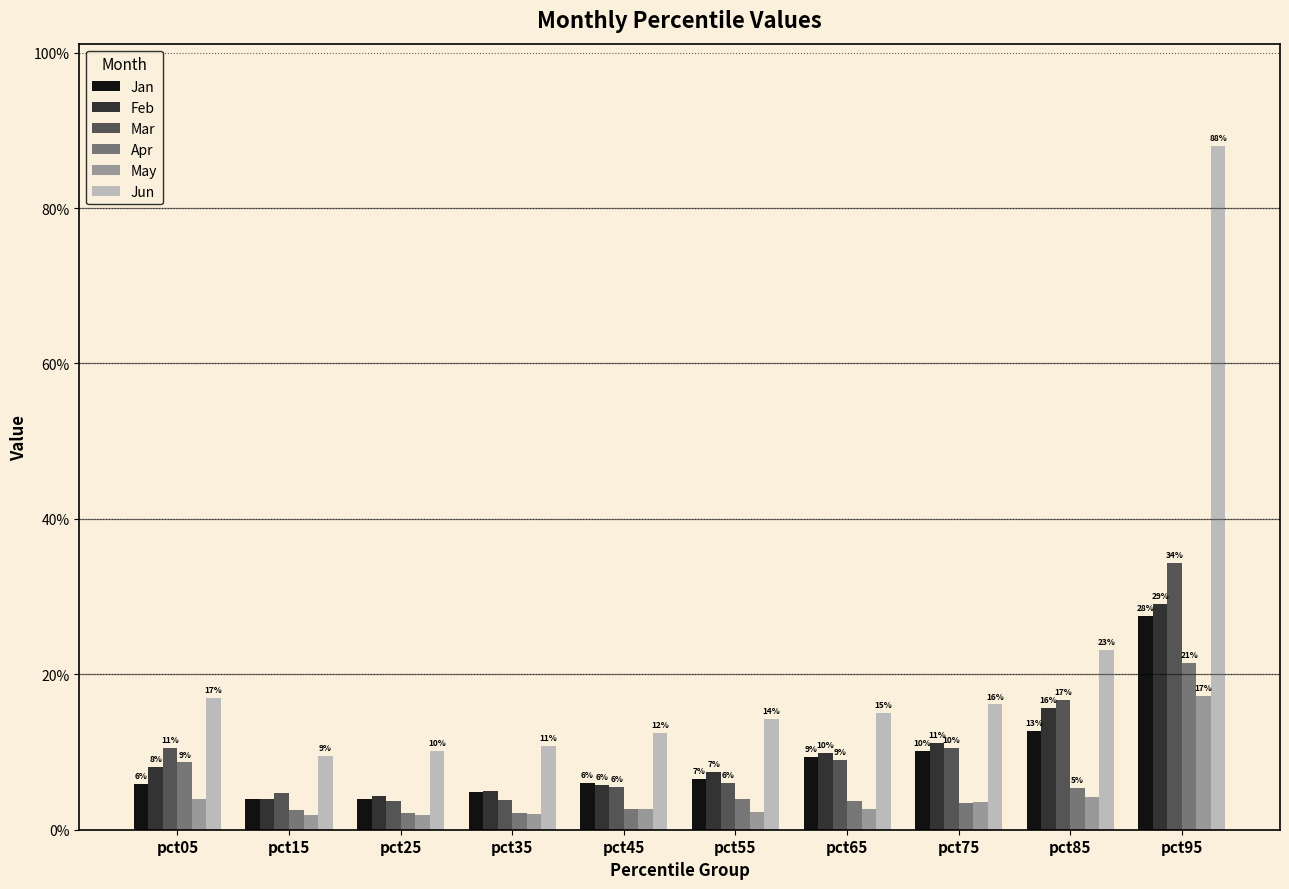

Which series has the widest spread of values?

Jun